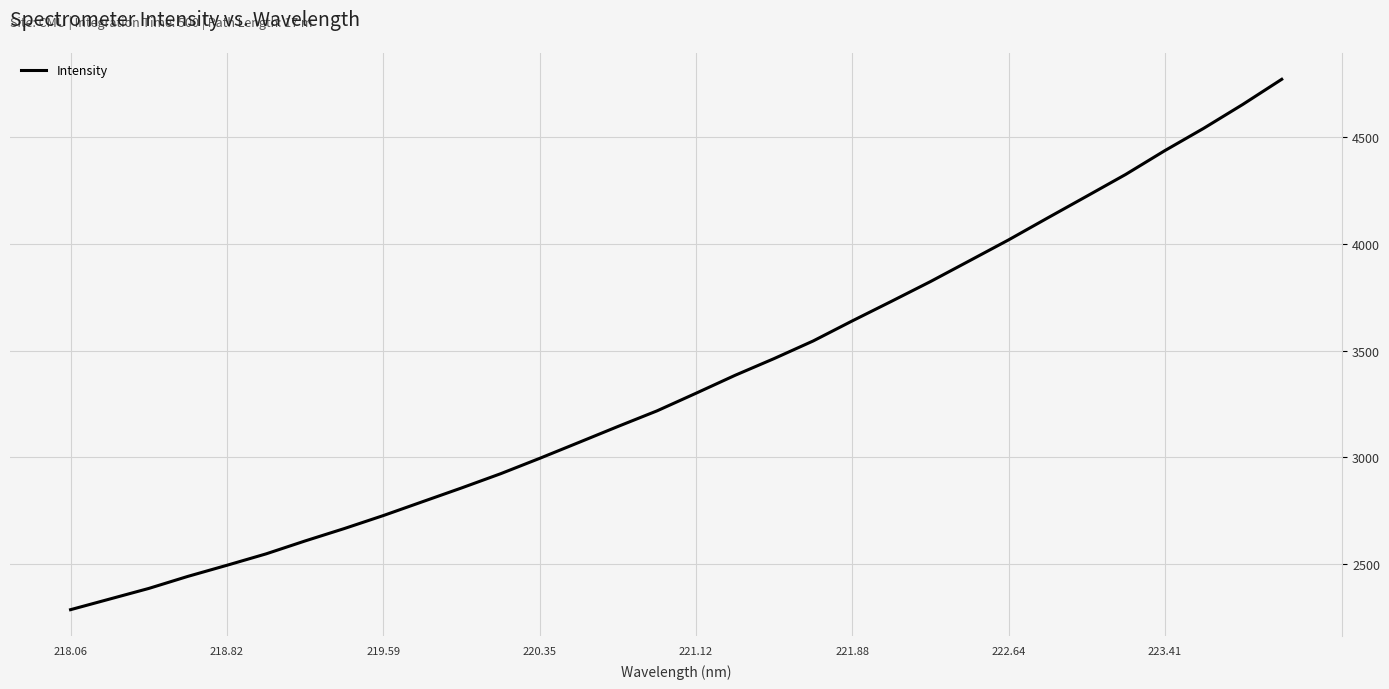

What is the difference between the maximum and minimum values?

2486.1